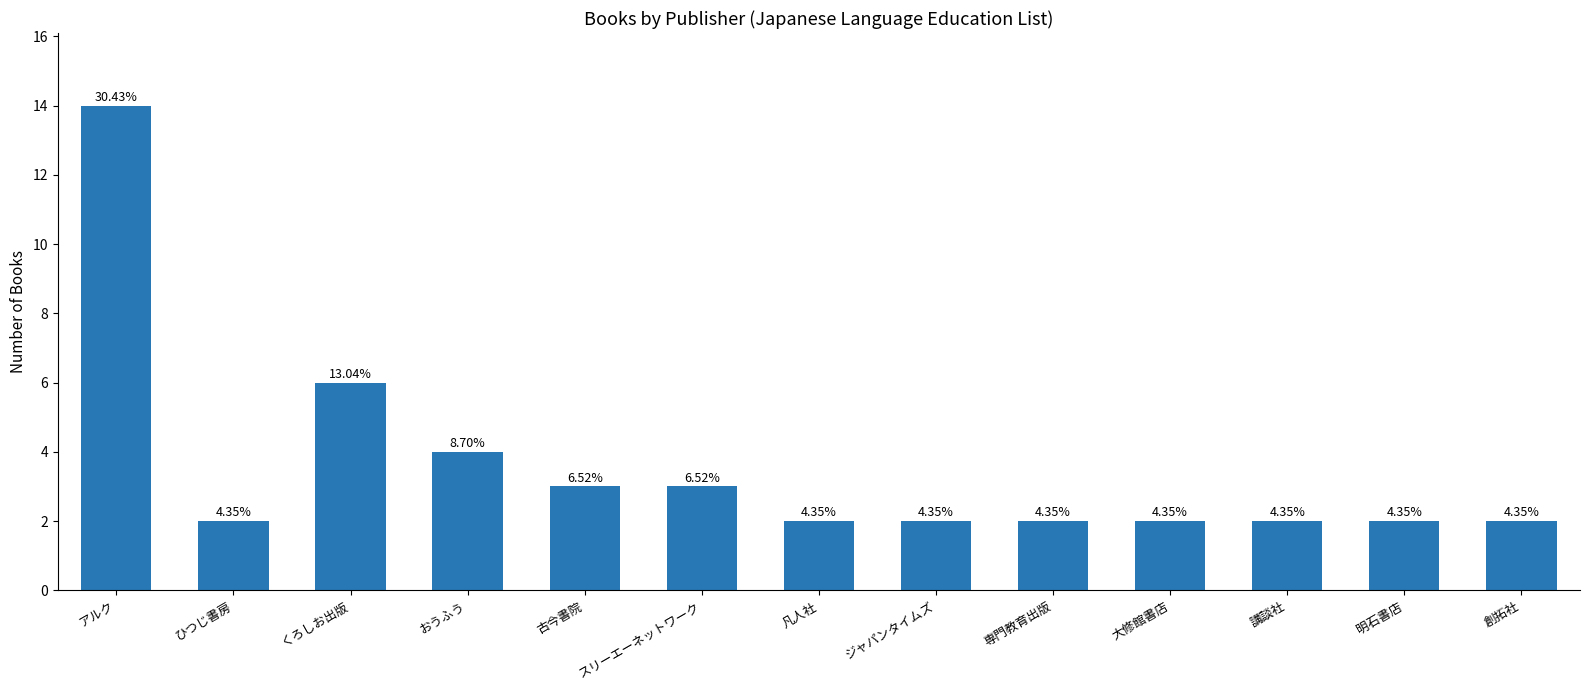

What is the label of the 4th bar from the left?

おうふう